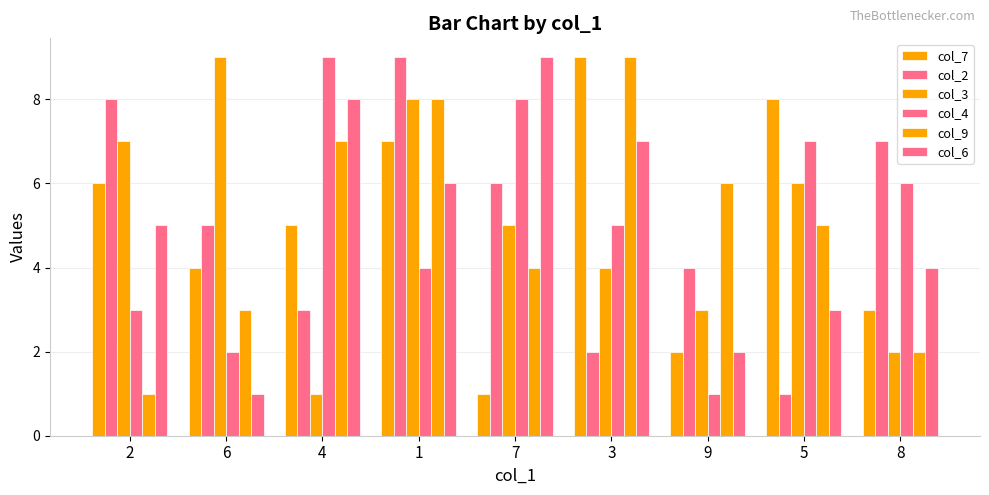

At which category does the chart reach its peak across all series?

3